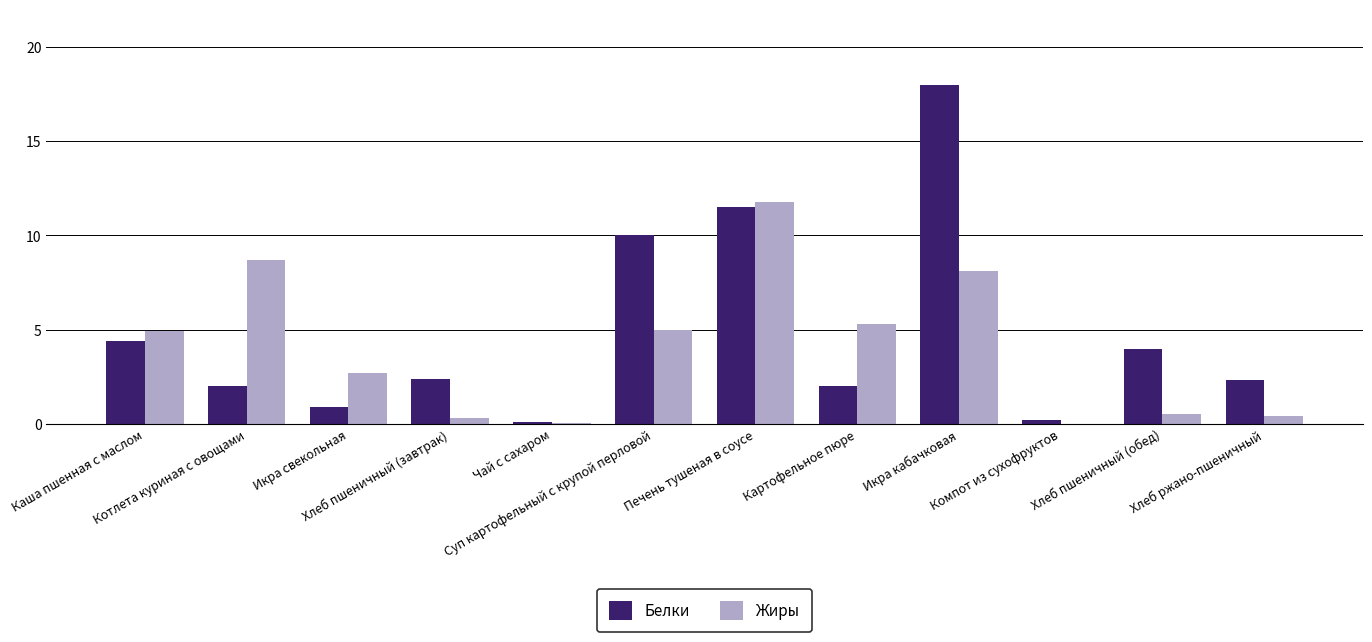

The value of Белки at Каша пшенная с маслом is 5.9. True or false?

False